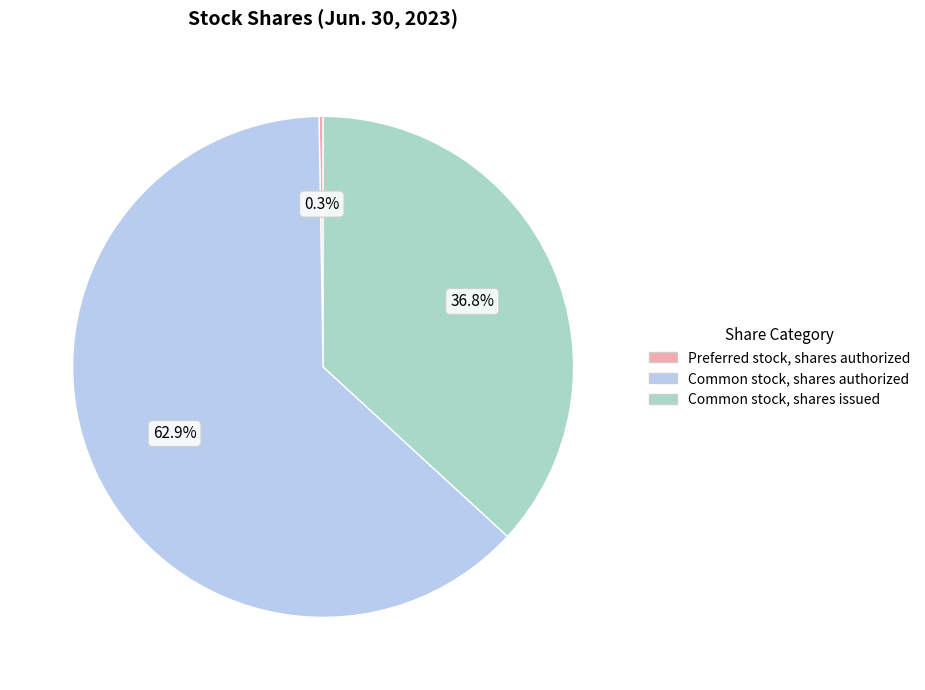

Which has a higher value, Common stock, shares issued or Common stock, shares authorized?

Common stock, shares authorized